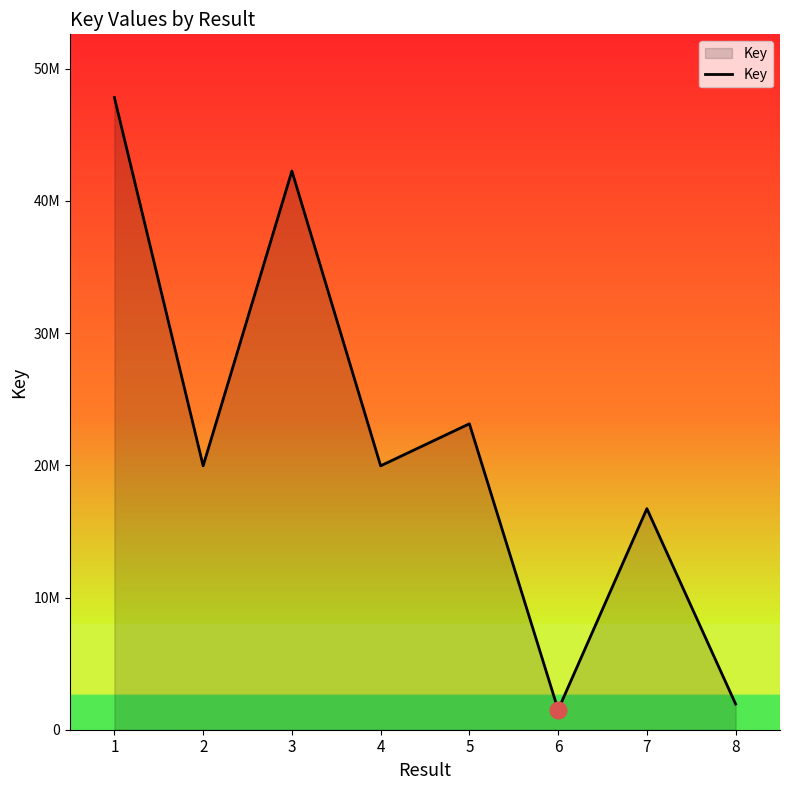

List the labels in order of value, smallest first.

6, 8, 7, 2, 4, 5, 3, 1